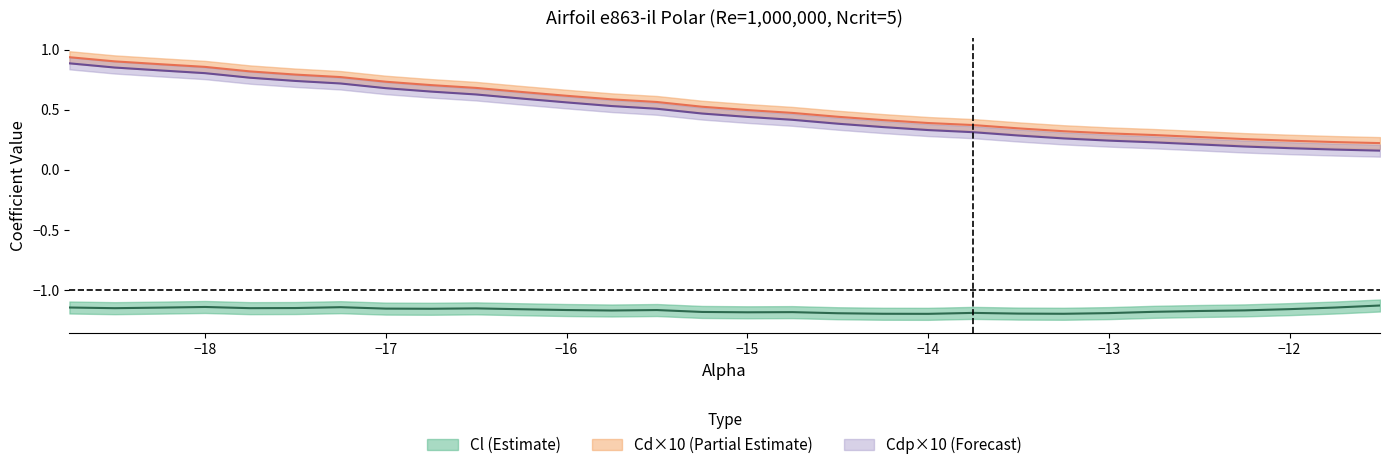

How many interior local valleys does the Cl series have?

7